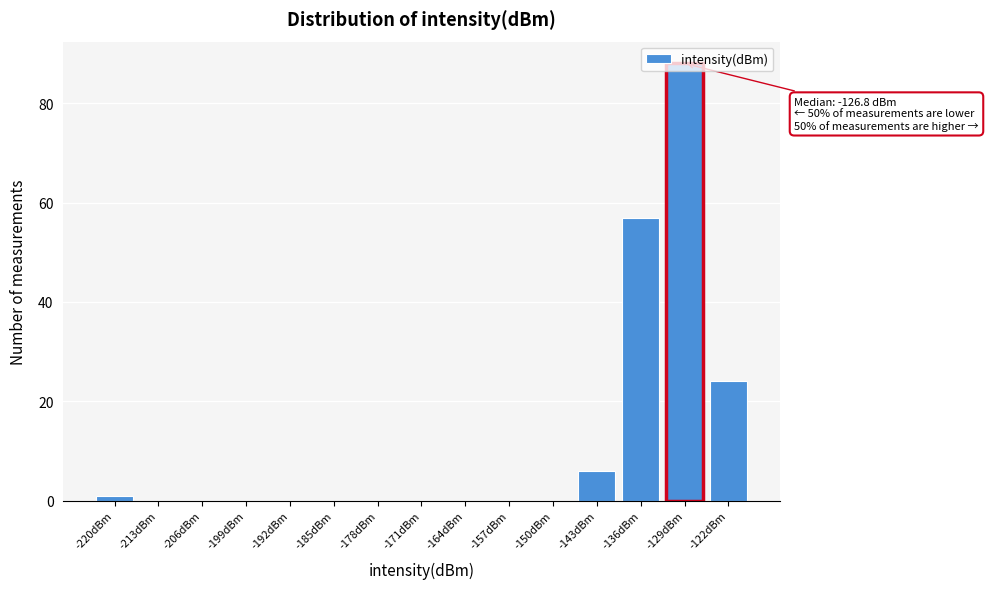

At which category does the chart reach its peak across all series?

-129dBm